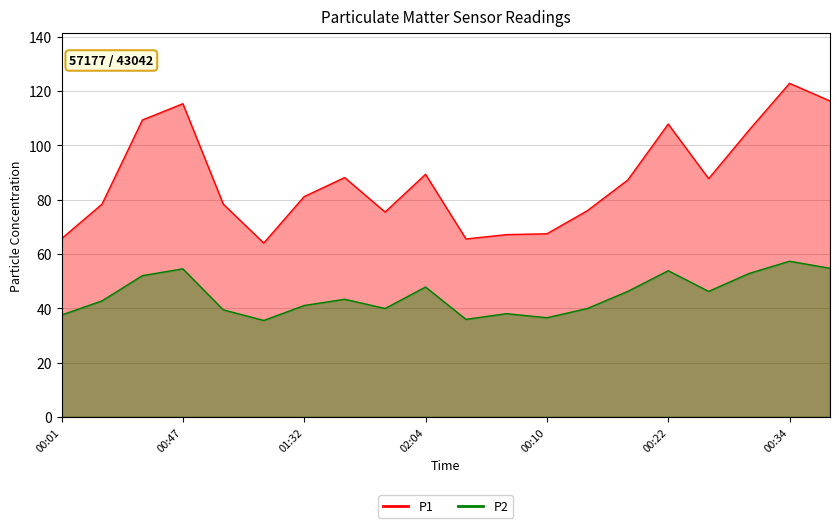

Reading left to right, transcribe all the data shown in this chart.

P1: 00:01=65.6	00:16=78.3	00:31=109.3	00:47=115.3	01:02=78.3	01:17=64.0	01:32=81.1	01:48=88.1	02:01=75.4	02:04=89.3	00:04=65.5	00:07=67.1	00:10=67.4	00:13=75.9	00:19=87.2	00:22=107.8	00:25=87.7	00:28=105.6	00:34=122.8	00:37=116.3
P2: 00:01=37.5	00:16=42.7	00:31=52.0	00:47=54.5	01:02=39.4	01:17=35.5	01:32=41.0	01:48=43.3	02:01=39.9	02:04=47.8	00:04=35.9	00:07=38.0	00:10=36.5	00:13=39.9	00:19=46.2	00:22=53.8	00:25=46.2	00:28=52.8	00:34=57.3	00:37=54.7